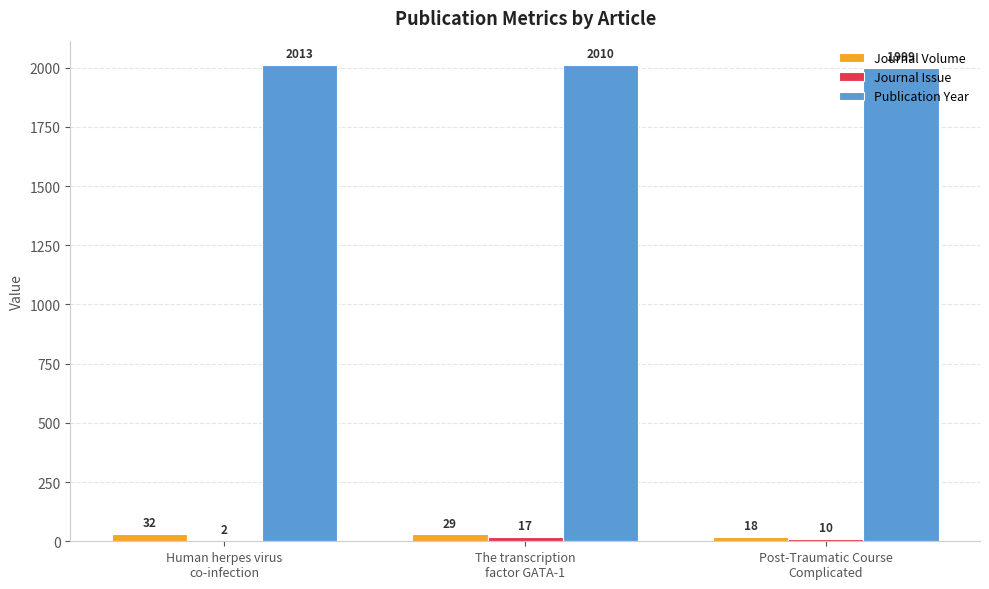

What is the sum of all Publication Year values?

6022